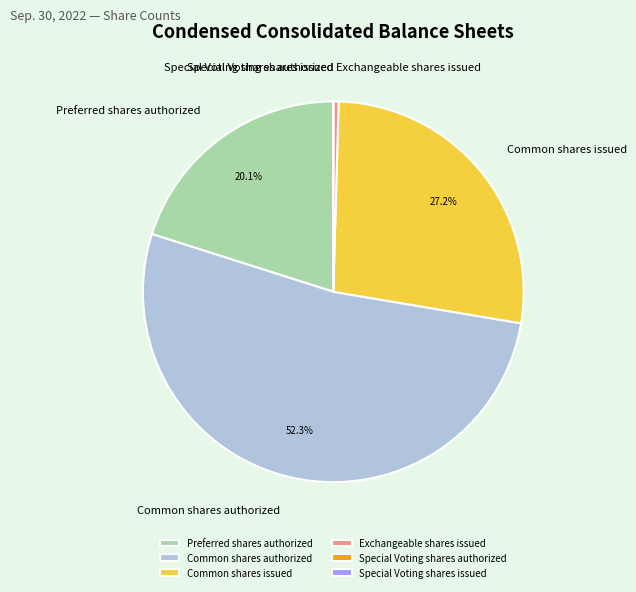

Which category has the biggest portion of the pie?

Common shares authorized